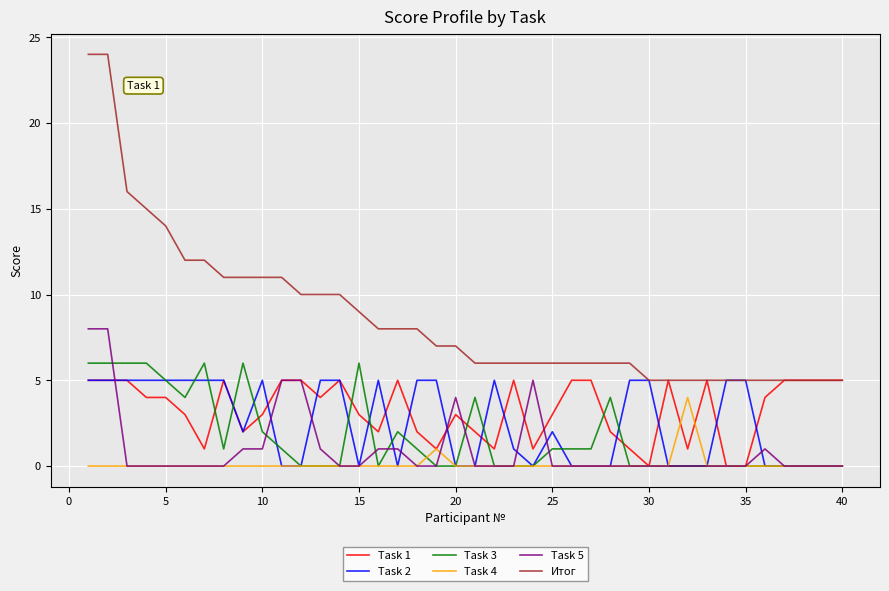

What are all the series names shown in the legend?

Task 1, Task 2, Task 3, Task 4, Task 5, Итог